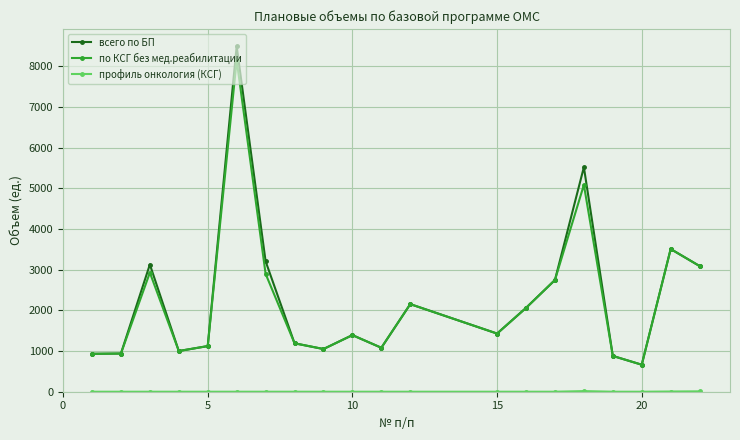

At how many categories does at least one series exceed 2378?

7